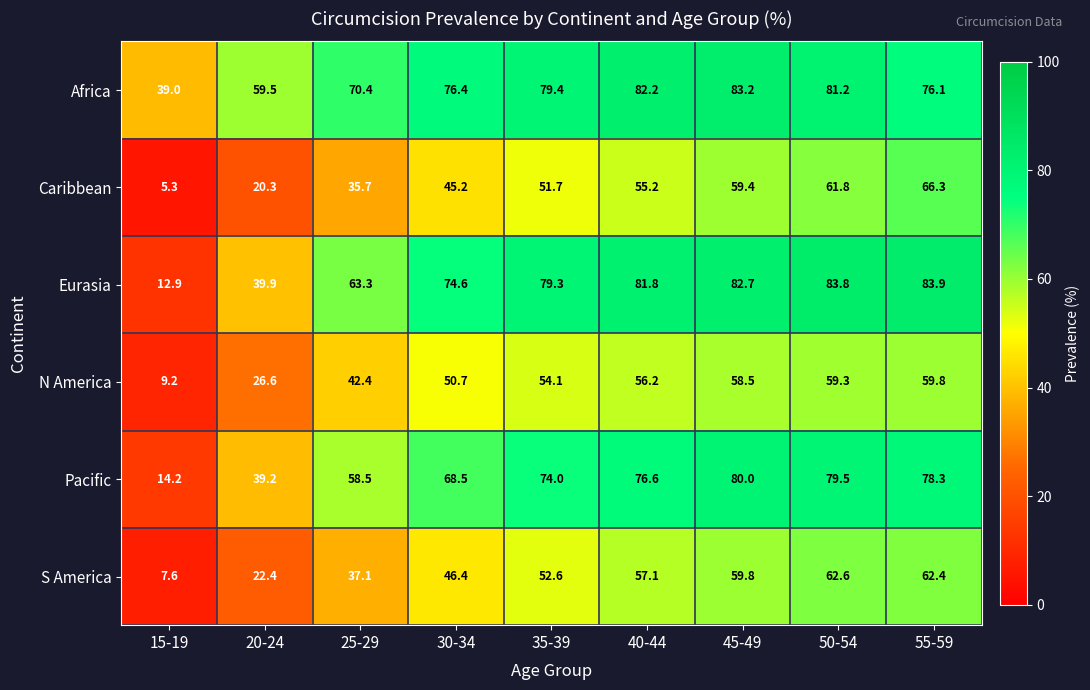

Which label corresponds to the largest value in the chart?

55-59